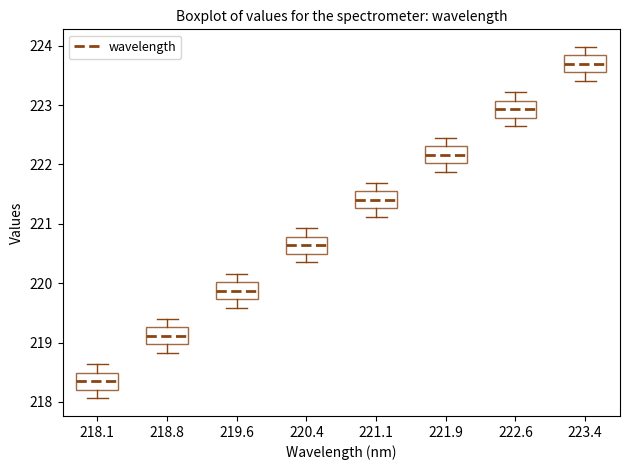

Reading left to right, transcribe this box plot: for each box, give where its median line is, the range the box spans, and where its two whiskers end, as read against the y-axis. The values are not printed on the chart, so give them approximately, as read against the axis.

218.1: median 218.3, box 218.2 to 218.5, whiskers 218.1 to 218.6
218.8: median 219.1, box 219.0 to 219.3, whiskers 218.8 to 219.4
219.6: median 219.9, box 219.7 to 220.0, whiskers 219.6 to 220.2
220.4: median 220.6, box 220.5 to 220.8, whiskers 220.4 to 220.9
221.1: median 221.4, box 221.3 to 221.5, whiskers 221.1 to 221.7
221.9: median 222.2, box 222.0 to 222.3, whiskers 221.9 to 222.5
222.6: median 222.9, box 222.8 to 223.1, whiskers 222.6 to 223.2
223.4: median 223.7, box 223.6 to 223.8, whiskers 223.4 to 224.0